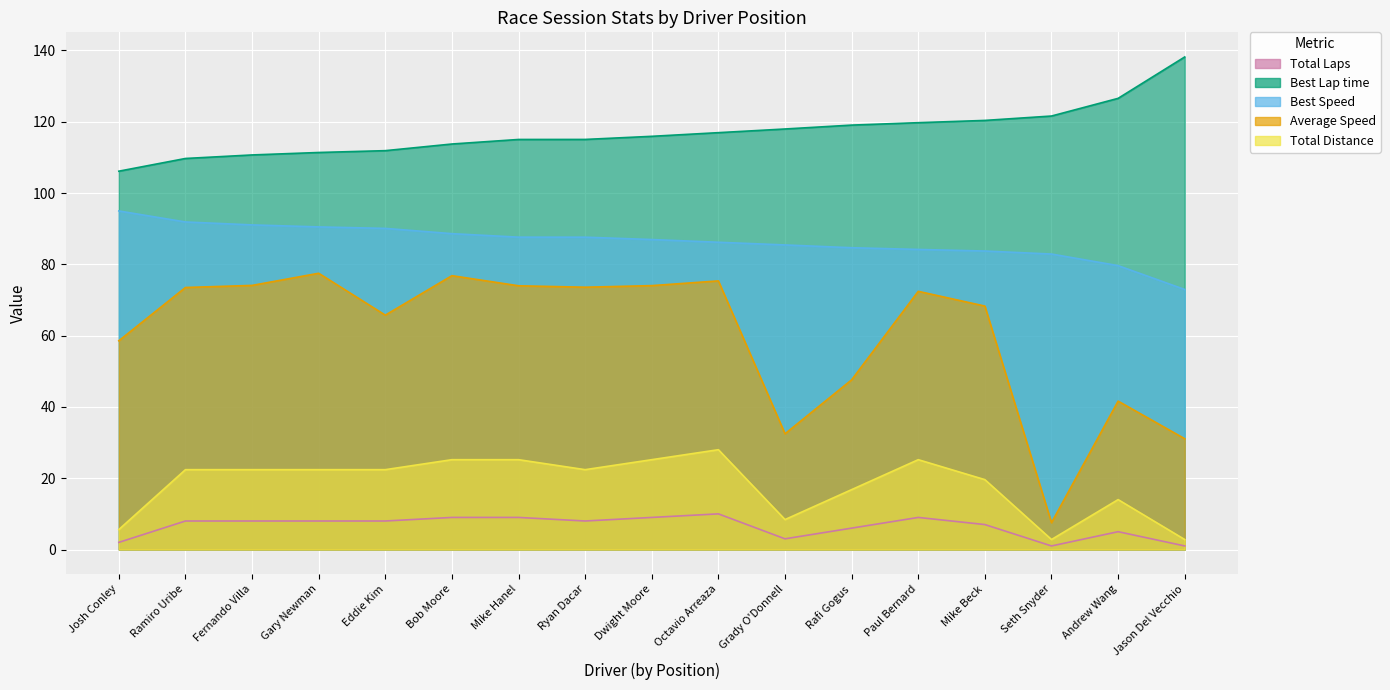

Where does the Average Speed series first go above 72?

Ramiro Uribe